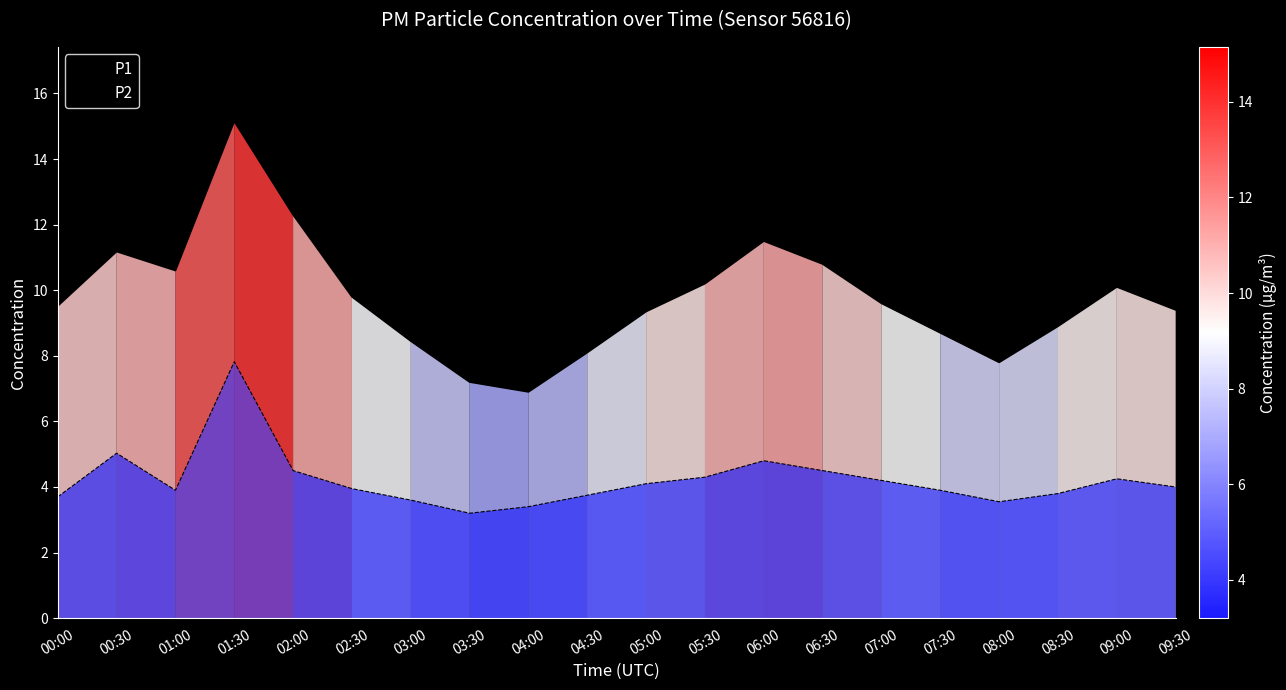

In P1, how many points are higher than both neighbors (excluding endpoints)?

4